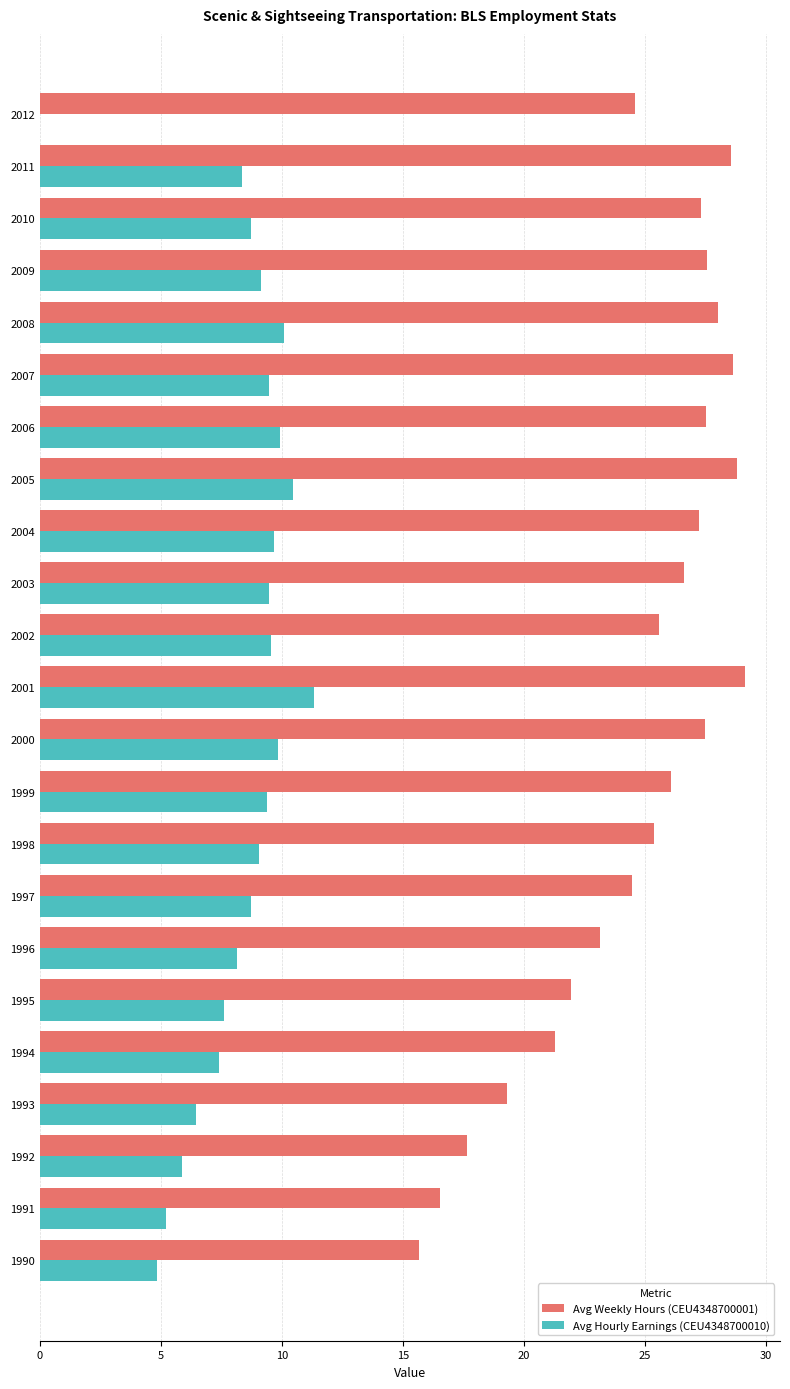

What is the sum of all Avg Weekly Hours (CEU4348700001) values?

568.5